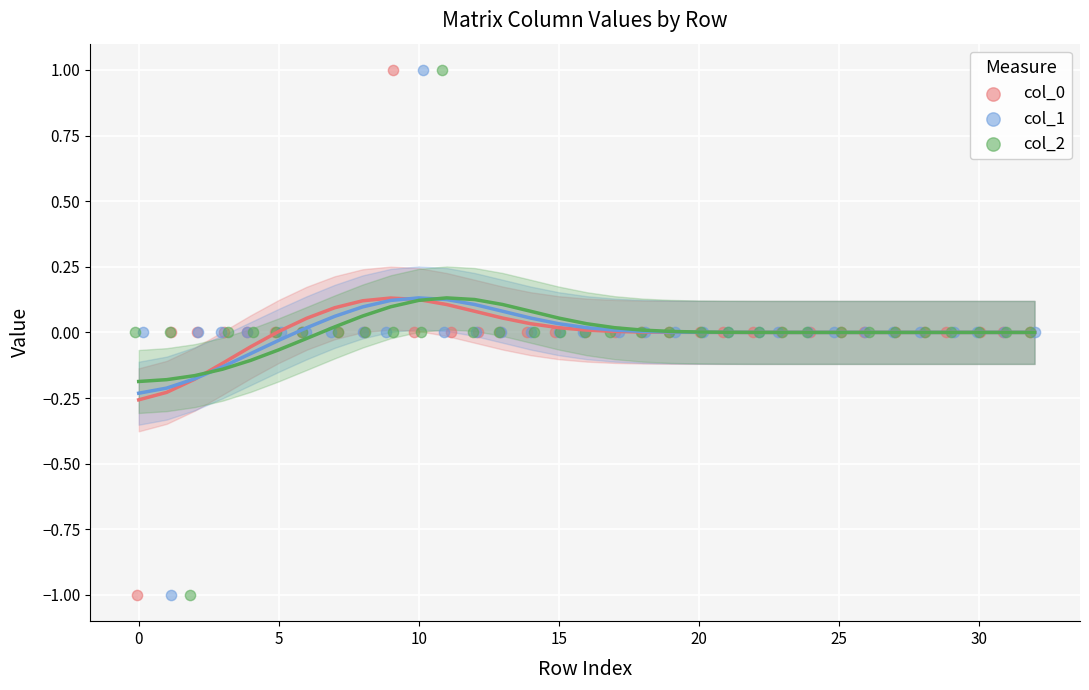

What are all the series names shown in the legend?

col_0, col_1, col_2